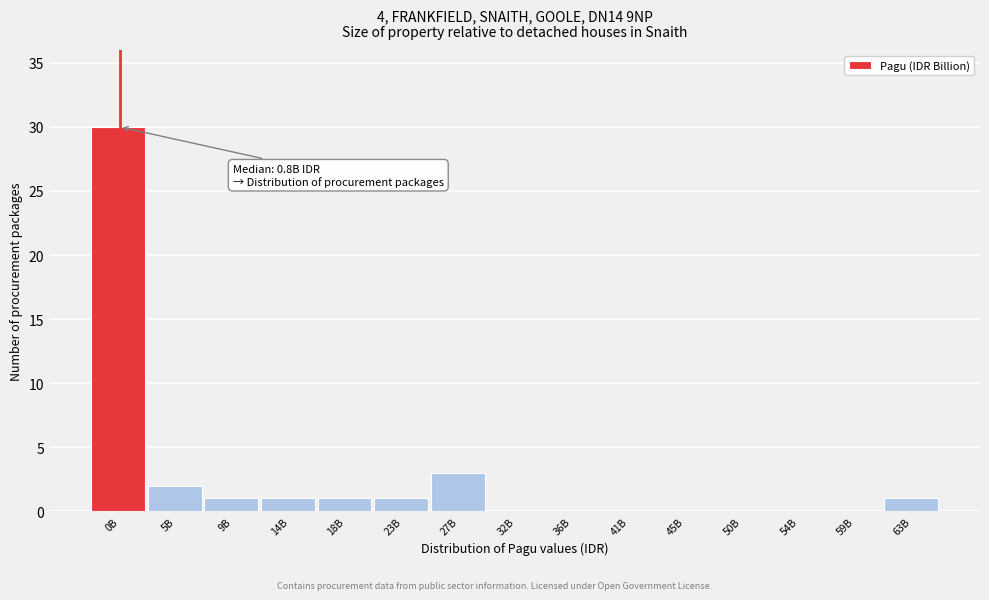

Reading right to left, extract all data points from this chart.

63B=1	59B=0	54B=0	50B=0	45B=0	41B=0	36B=0	32B=0	27B=3	23B=1	18B=1	14B=1	9B=1	5B=2	0B=30